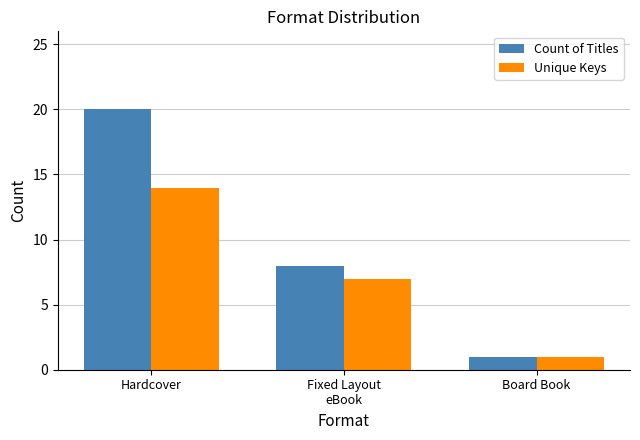

How many data points does each series have?

3